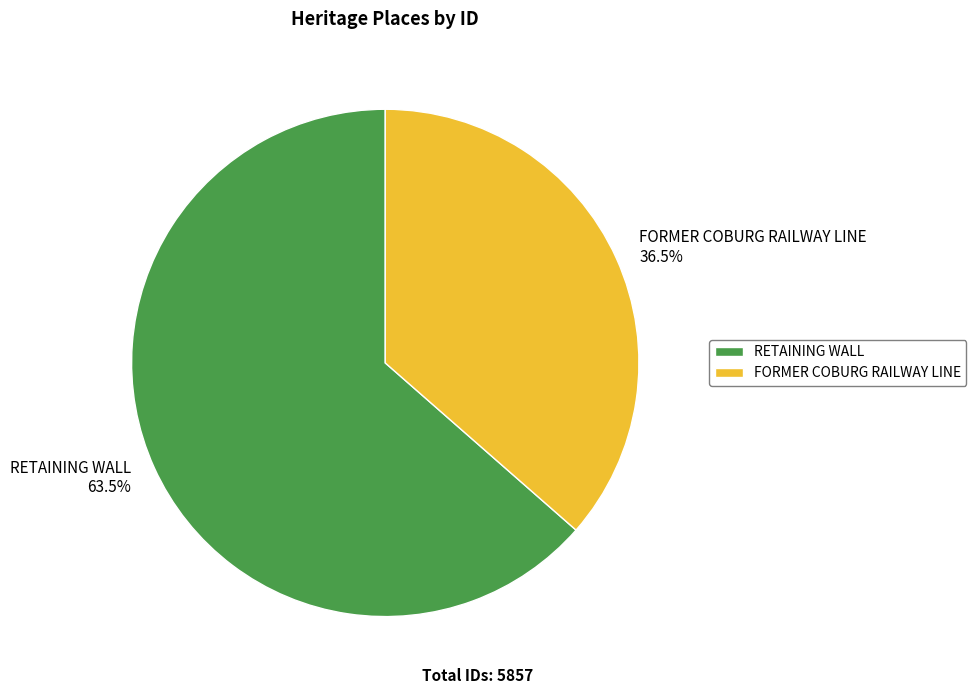

Does RETAINING WALL account for over 50% of the chart?

Yes